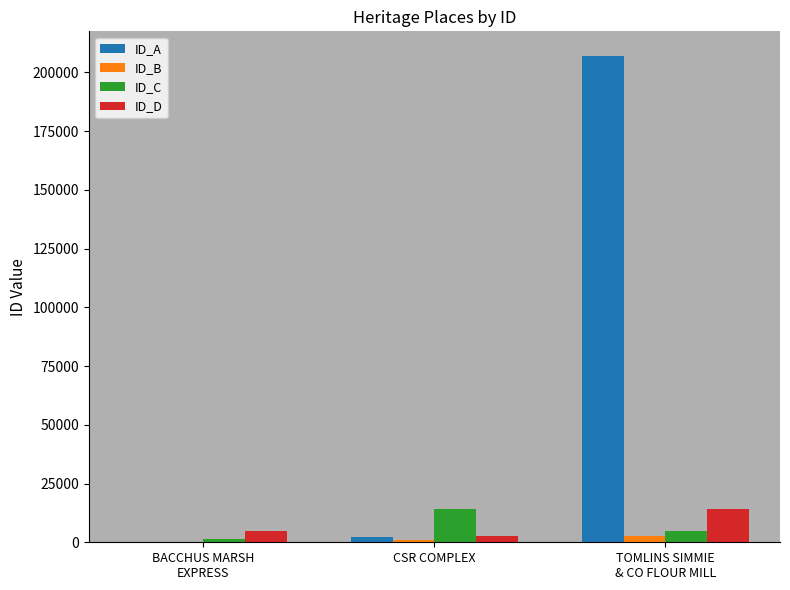

Which series has the largest total across all categories?

ID_A